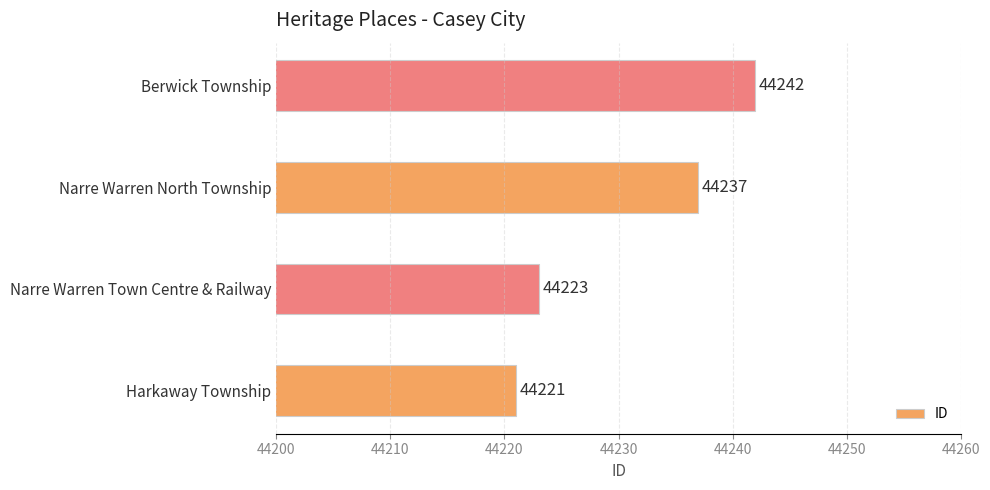

Where is the data nearest to the value 44231?

Narre Warren North Township